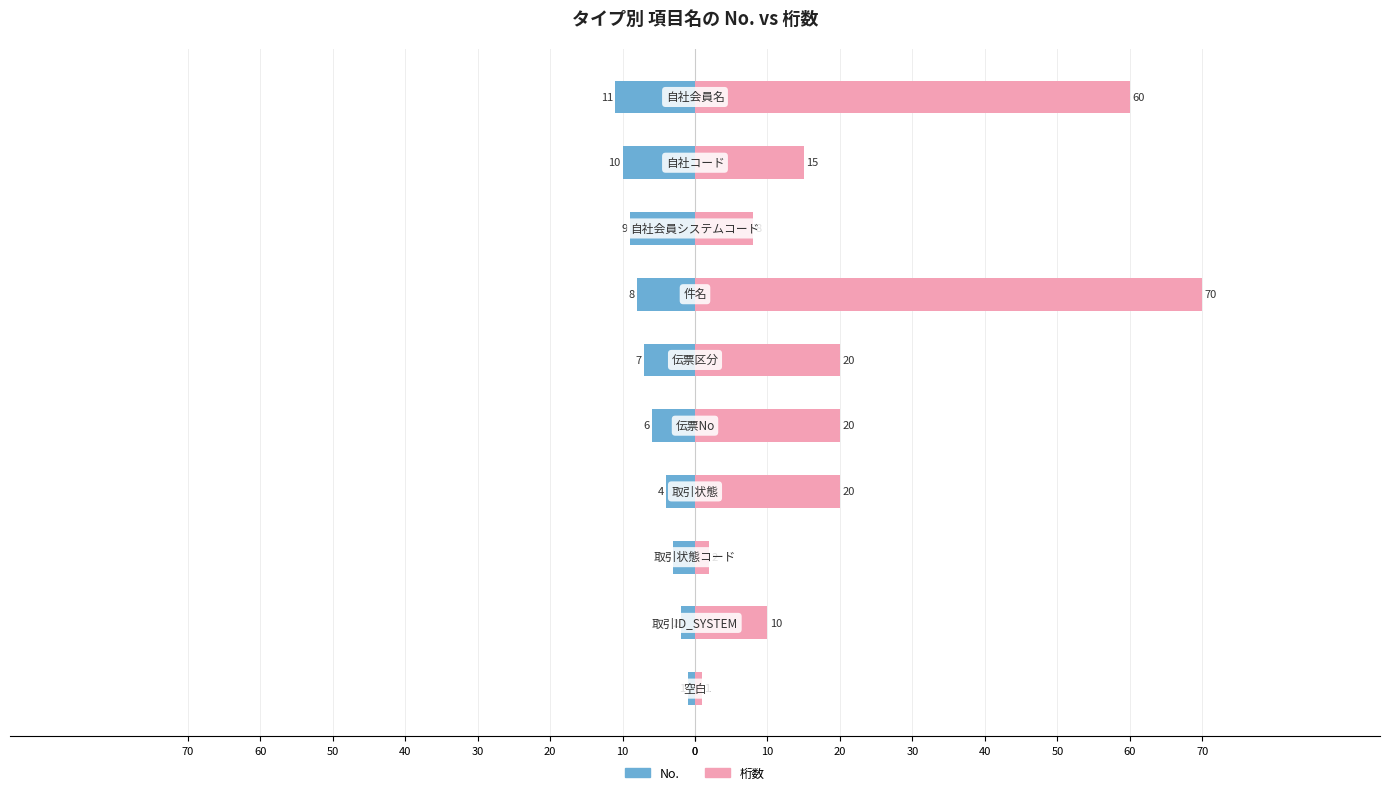

The No. series shows -6 at 40. True or false?

True